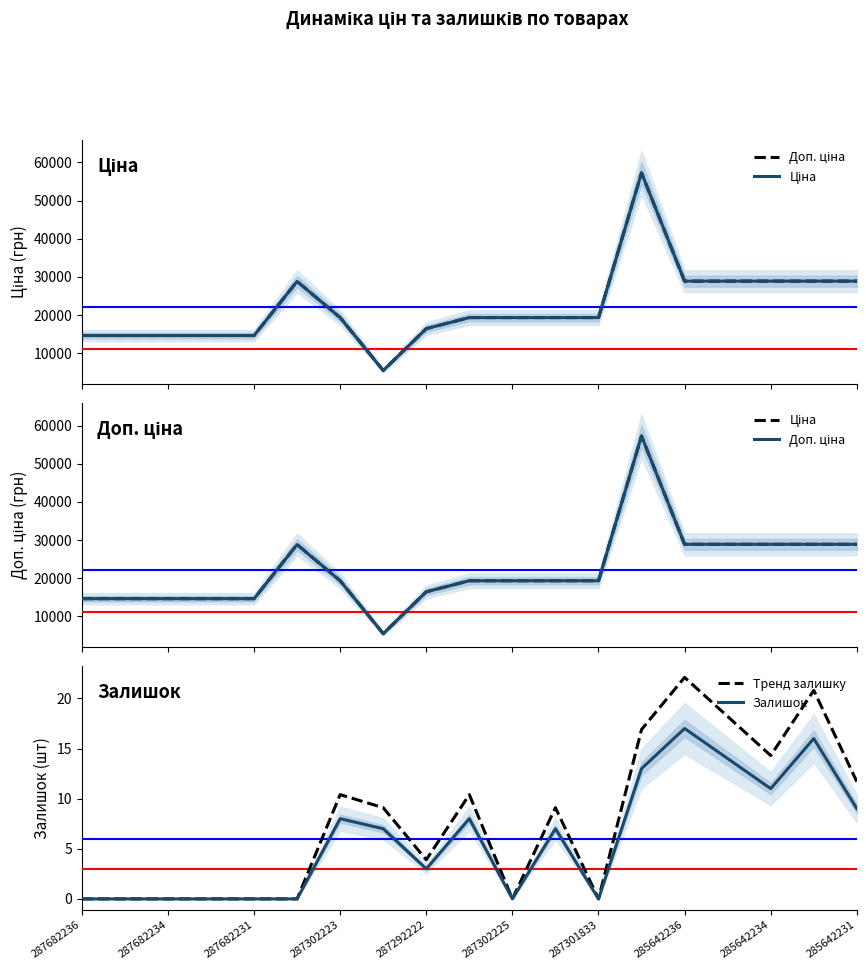

What is the highest value of the Доп. ціна series?

57235.5